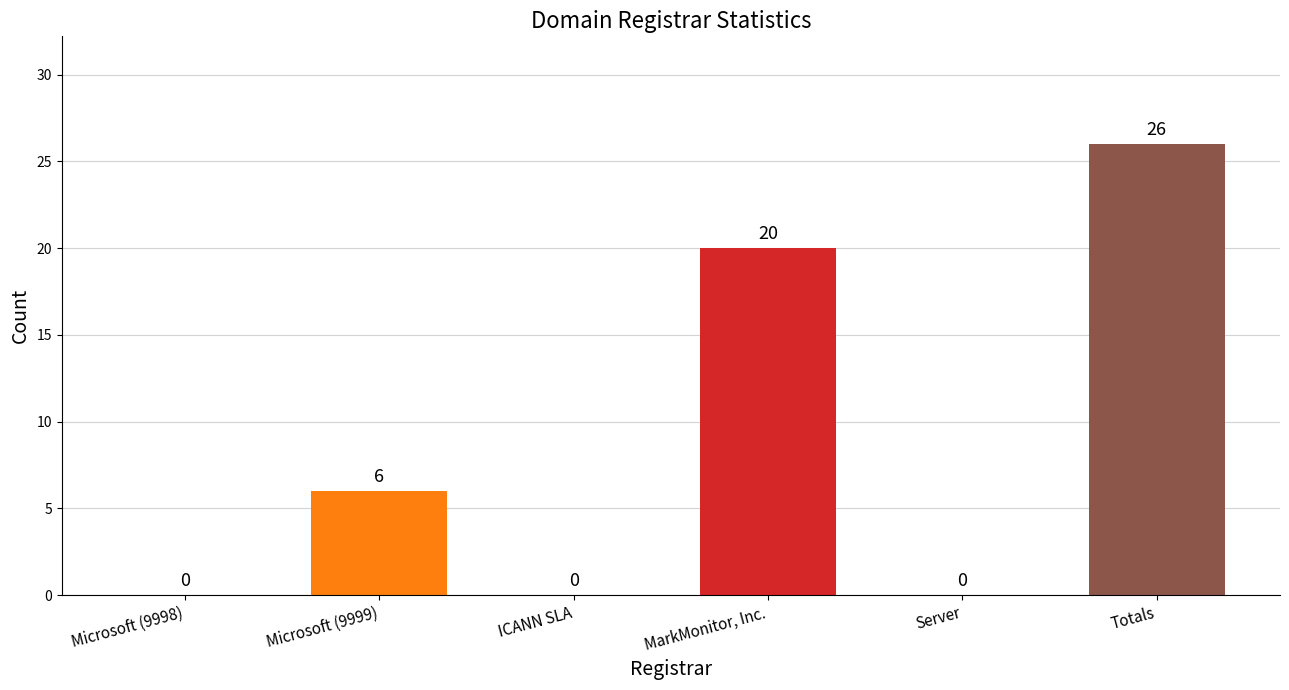

What is the change in value from Microsoft (9999) to Server?

-6